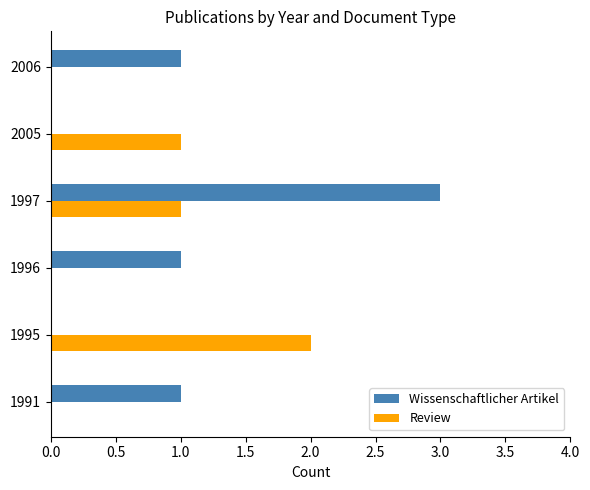

Count the number of categories in the chart.

6